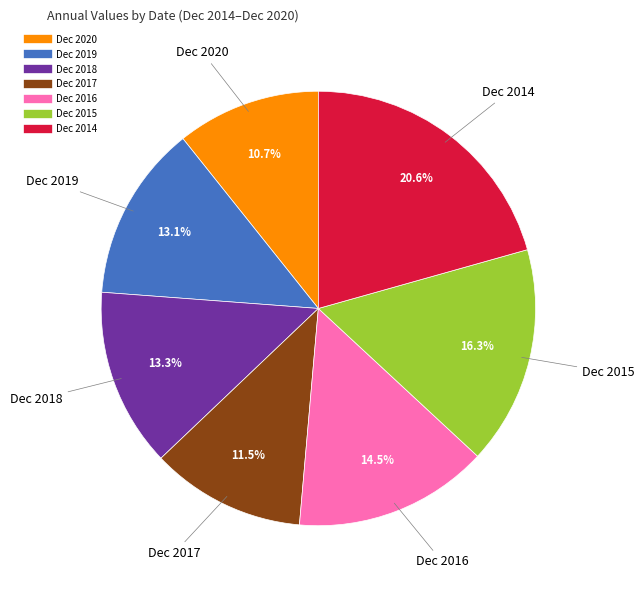

Does Dec 2016 account for over 50% of the chart?

No